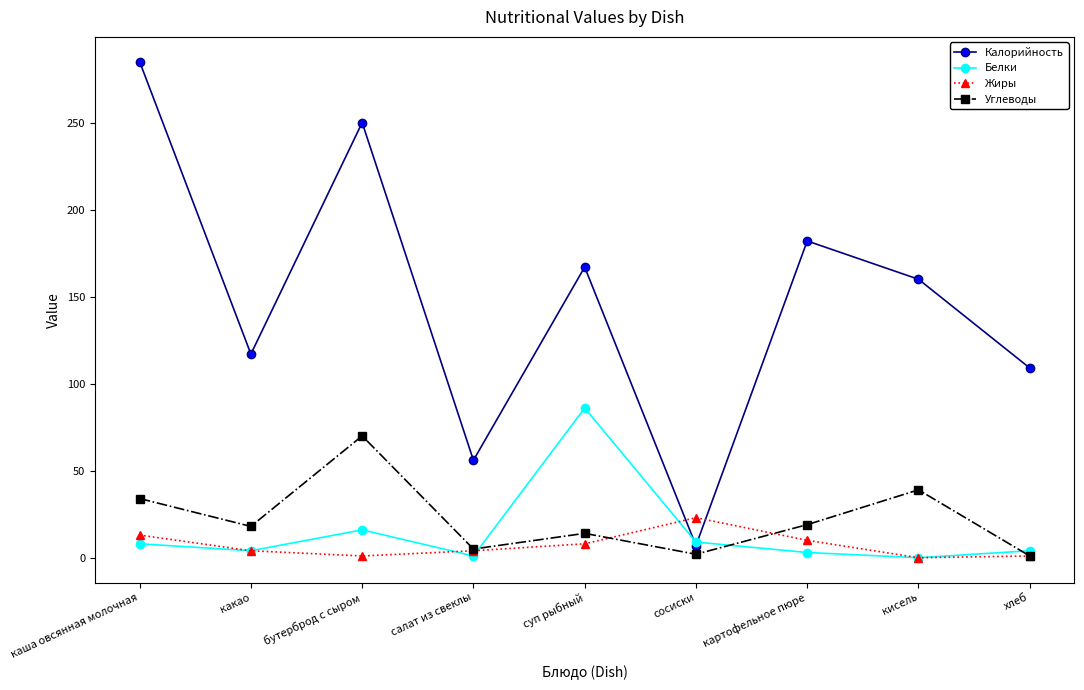

How many distinct data groups are displayed?

4